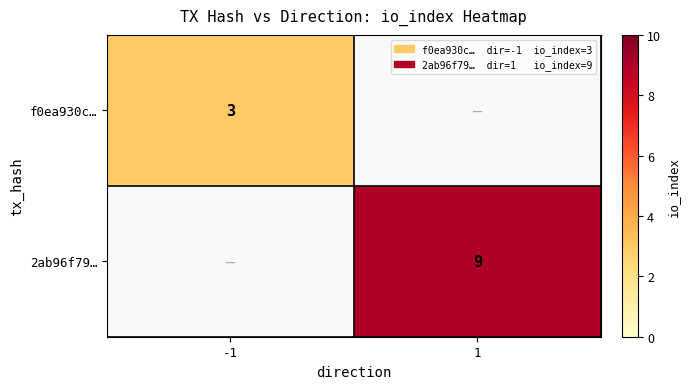

The 2ab96f79… series shows 9 at 1. True or false?

True